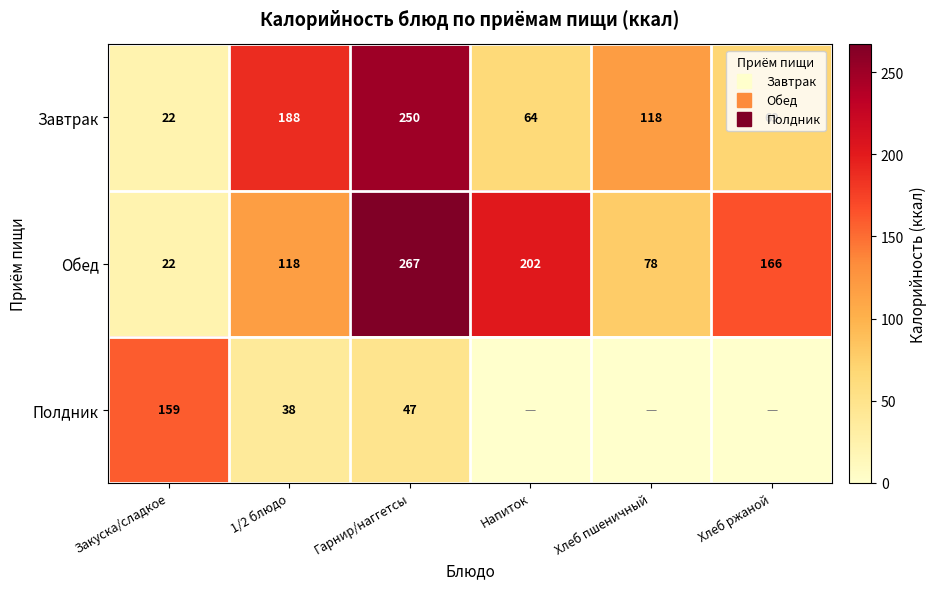

The Обед series shows 300.3 at Напиток. True or false?

False